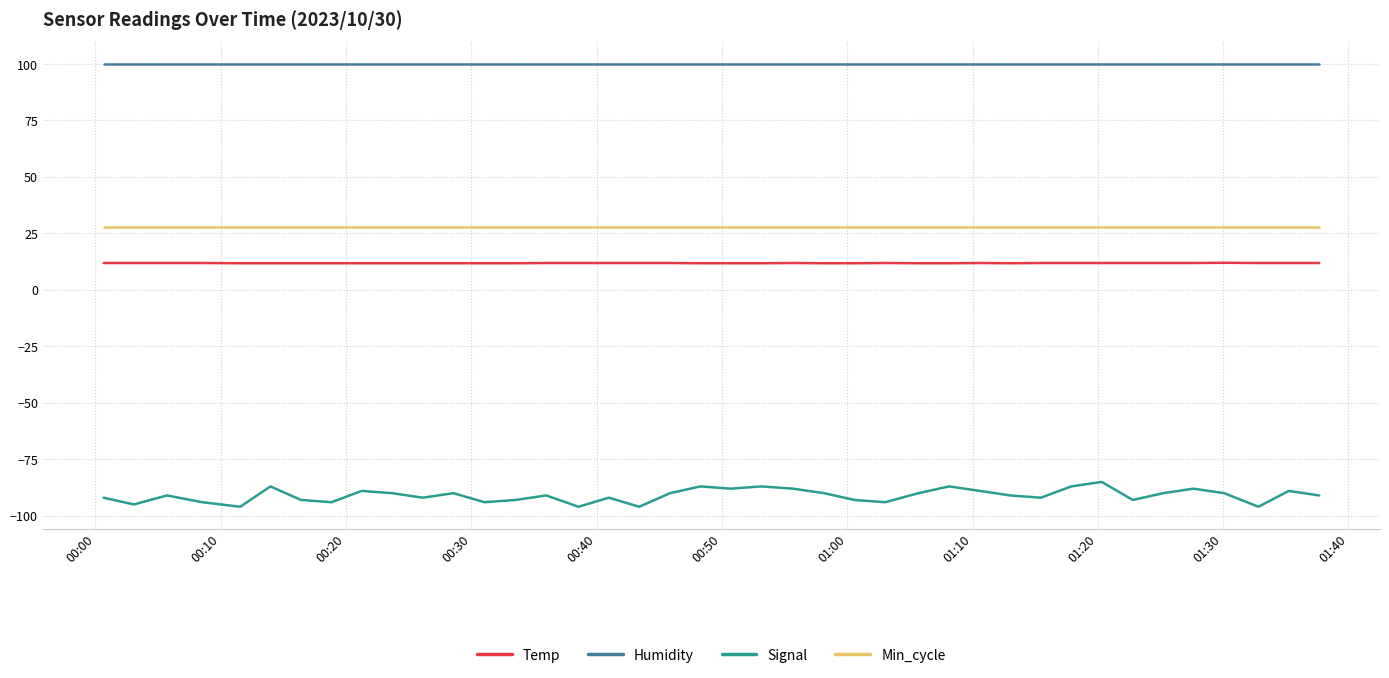

Which series has the largest range (max minus min)?

Signal